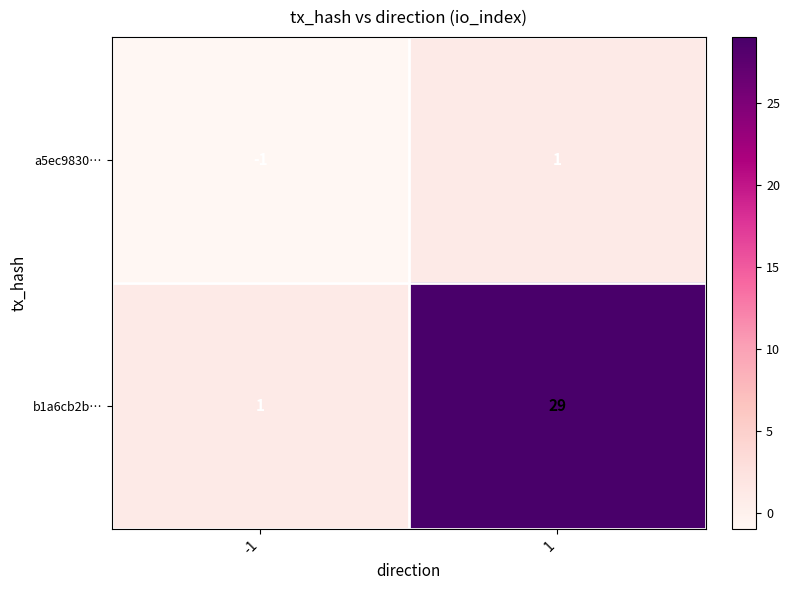

Rank the series at 1 from lowest to highest value.

a5ec9830…, b1a6cb2b…